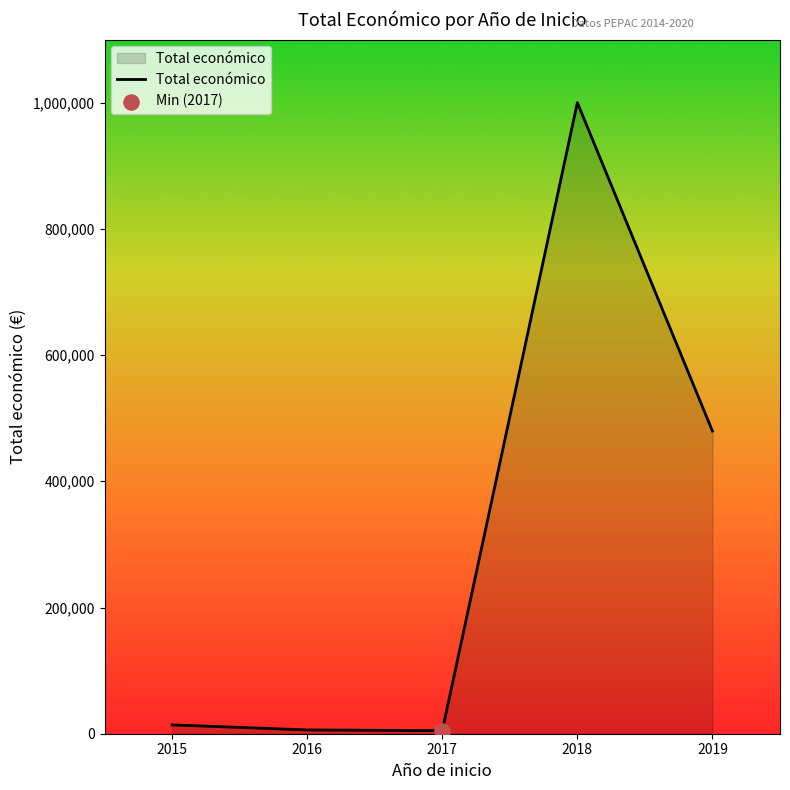

Between 2015 and 2018, which is larger?

2018